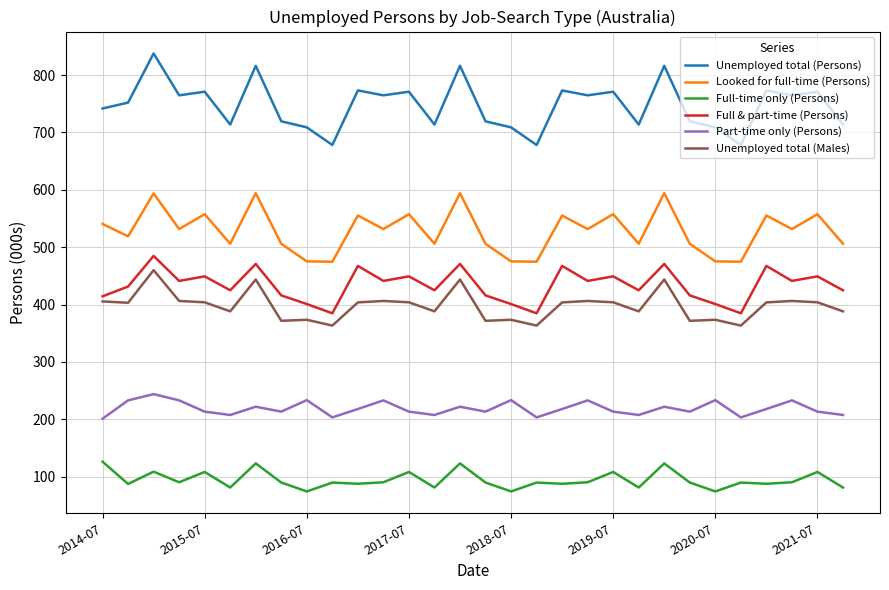

True or false: Unemployed total (Persons) and Full & part-time (Persons) intersect in this chart.

False